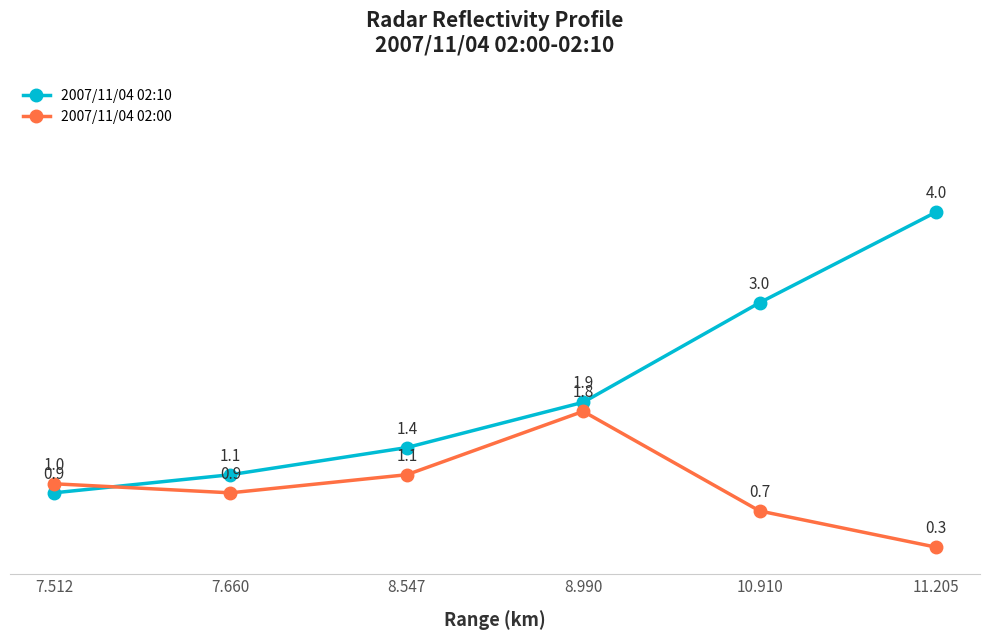

List the series in order of their overall mean, highest first.

2007/11/04 02:10, 2007/11/04 02:00